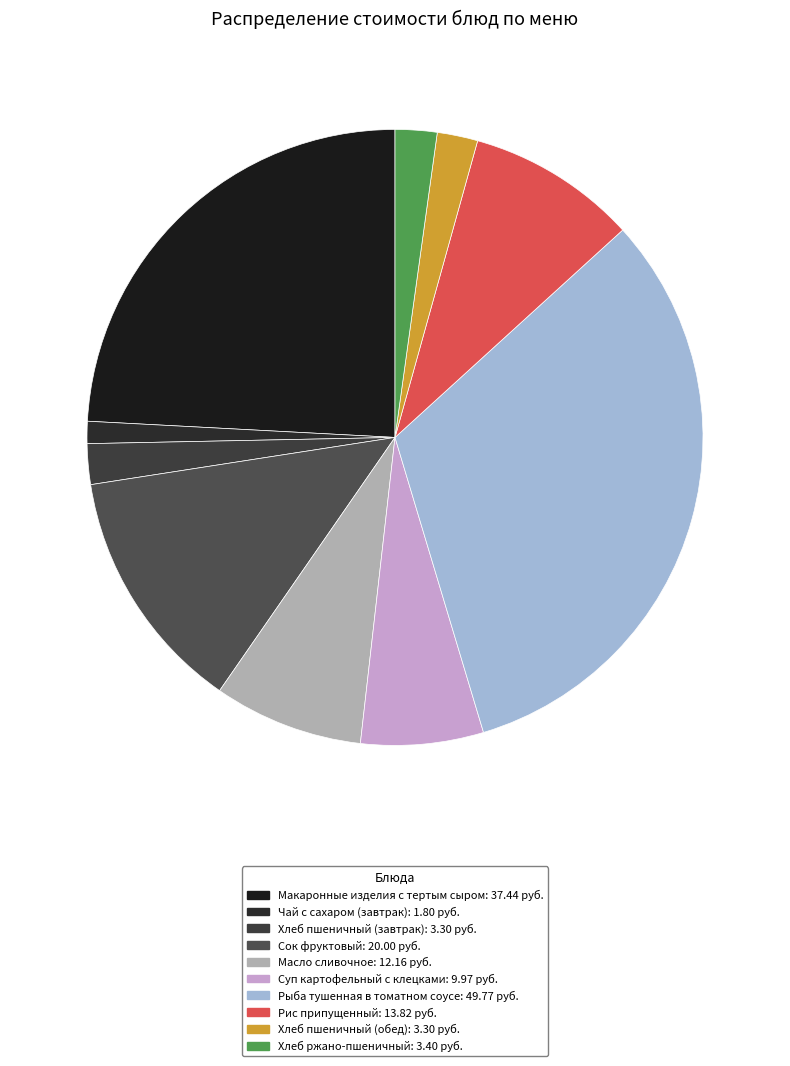

To the nearest percent, what portion does Хлеб ржано-пшеничный represent?

2%